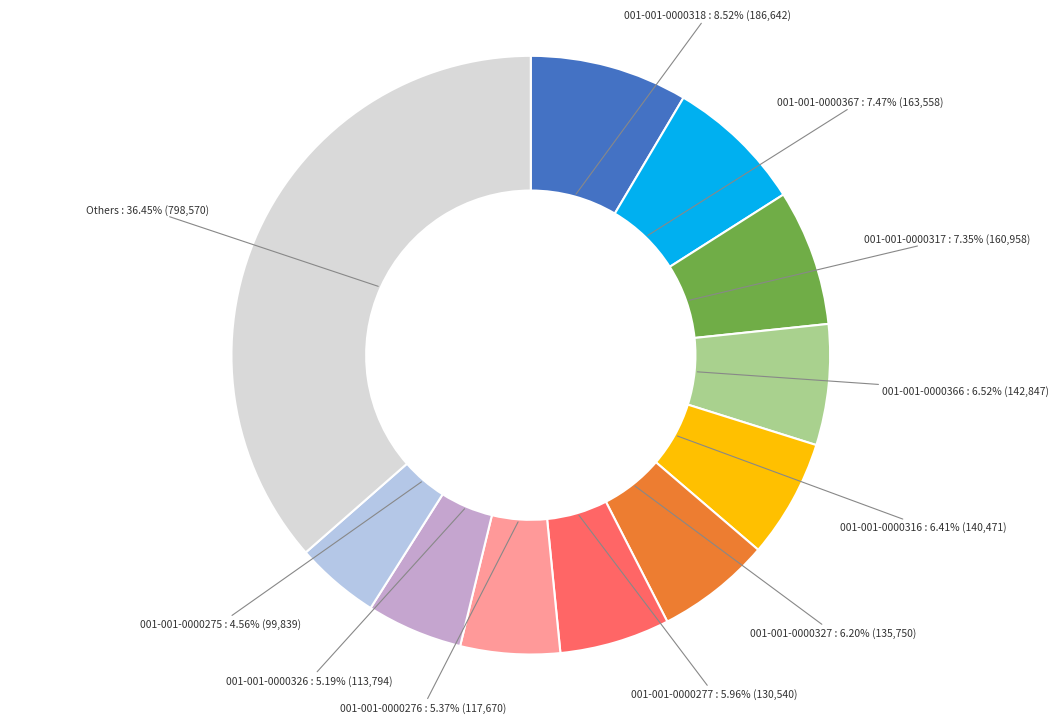

Is there a majority slice in this chart?

No